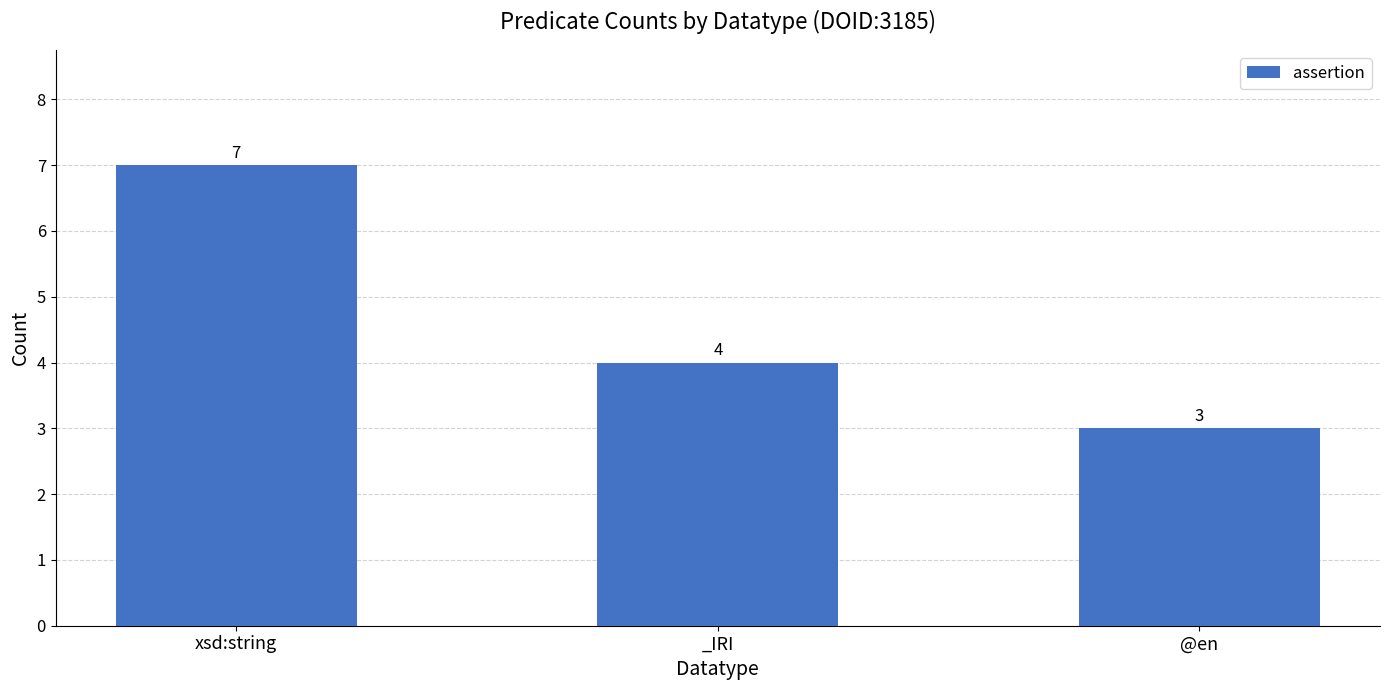

Rank the categories by value from lowest to highest.

@en, _IRI, xsd:string